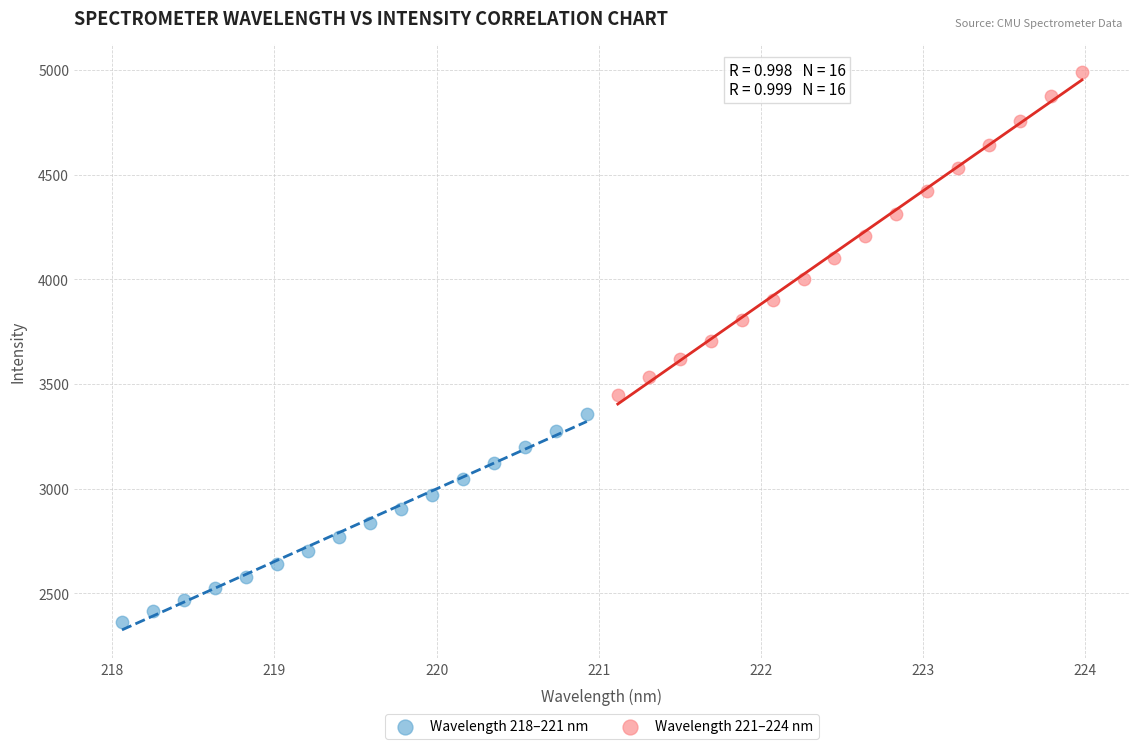

Which series reaches the minimum Y coordinate?

Wavelength 218–221 nm